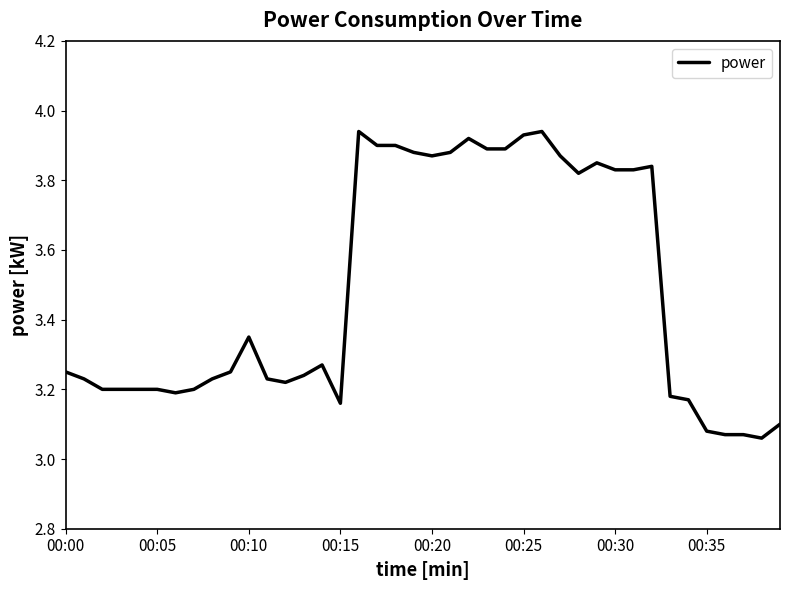

What is the difference between the maximum and minimum values?

0.9